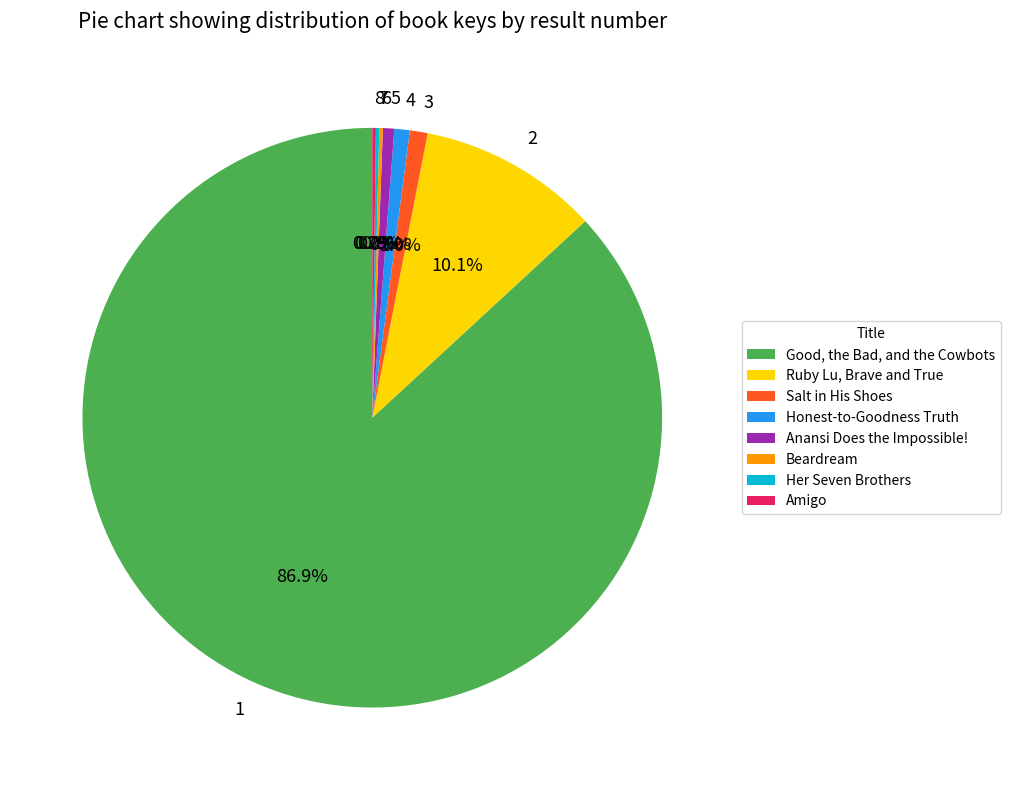

Which category accounts for the majority?

Good, the Bad, and the Cowbots